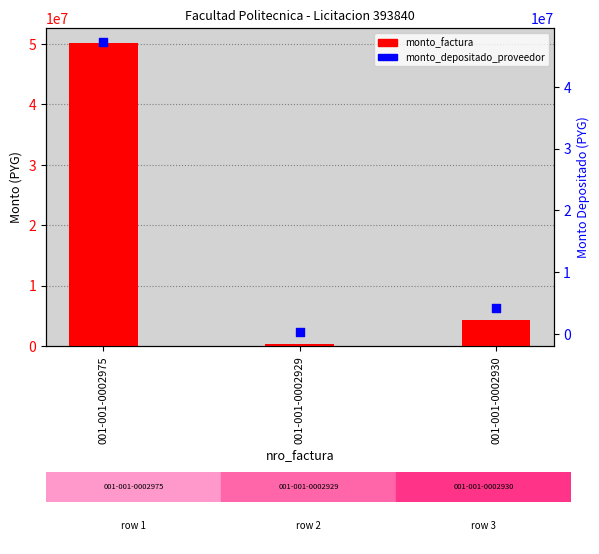

Which series contains the highest Y value?

monto_factura